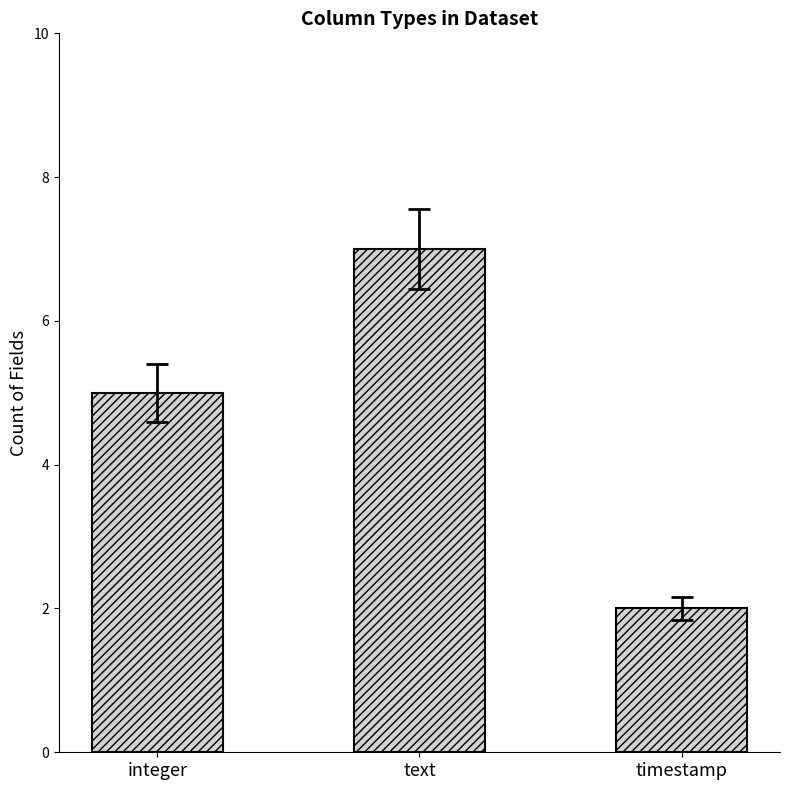

Rank the categories by value from highest to lowest.

text, integer, timestamp